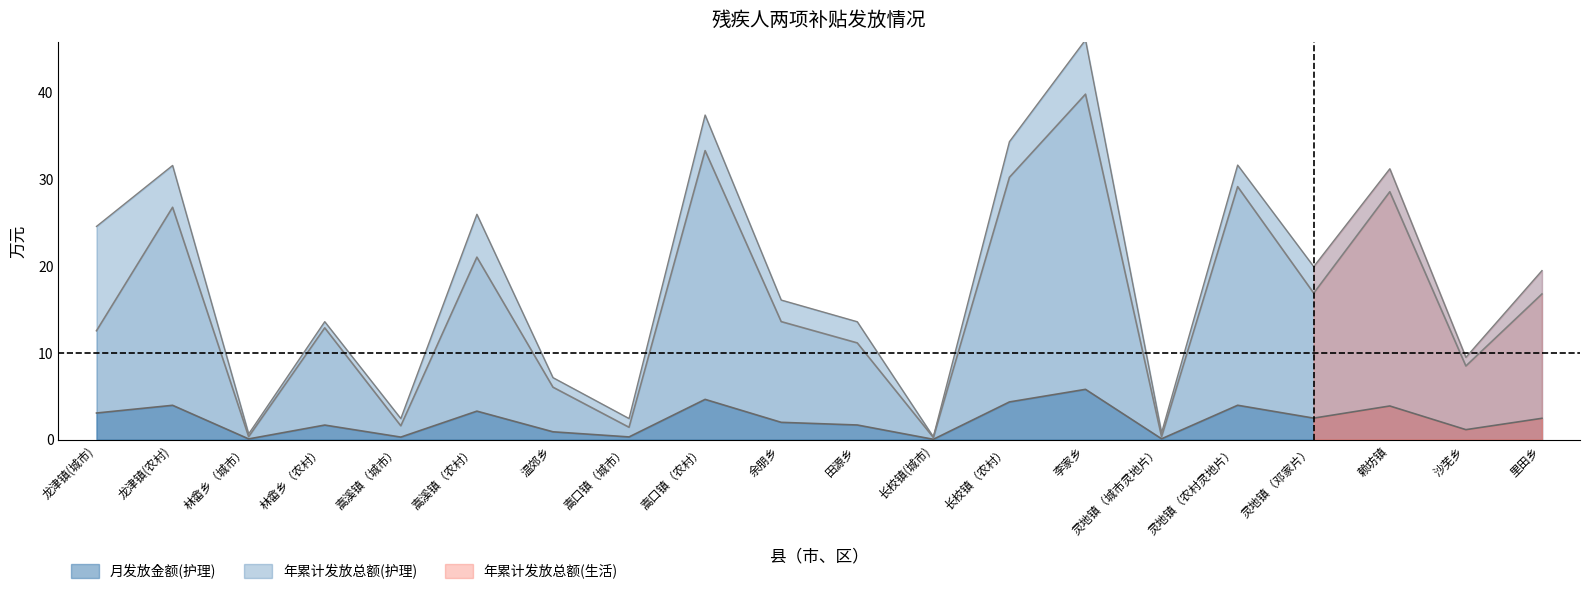

True or false: 月发放金额(护理) has more than 0 interior local peaks.

True